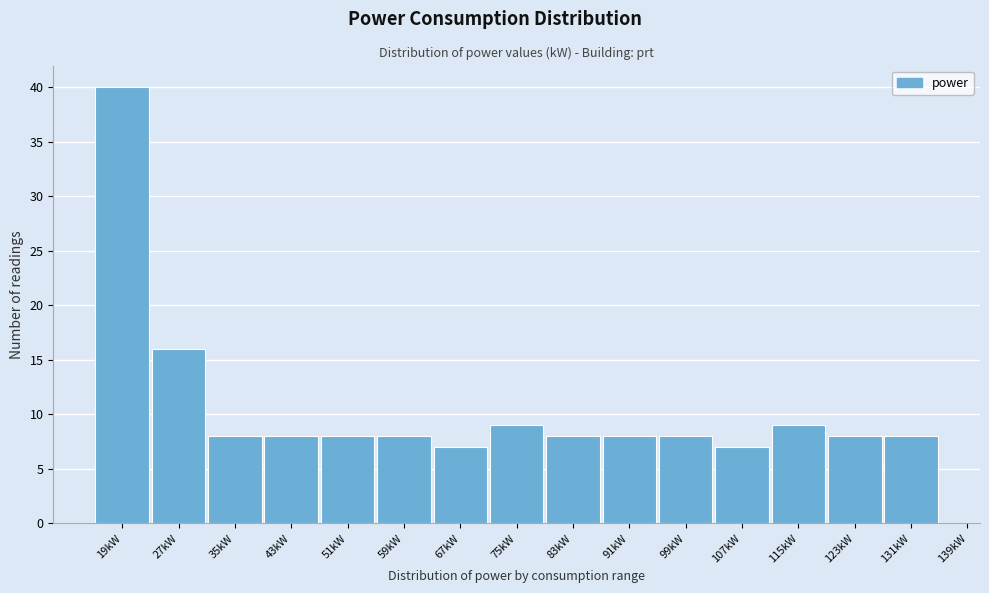

Reading left to right, transcribe all the data shown in this chart.

19kW=40	27kW=16	35kW=8	43kW=8	51kW=8	59kW=8	67kW=7	75kW=9	83kW=8	91kW=8	99kW=8	107kW=7	115kW=9	123kW=8	131kW=8